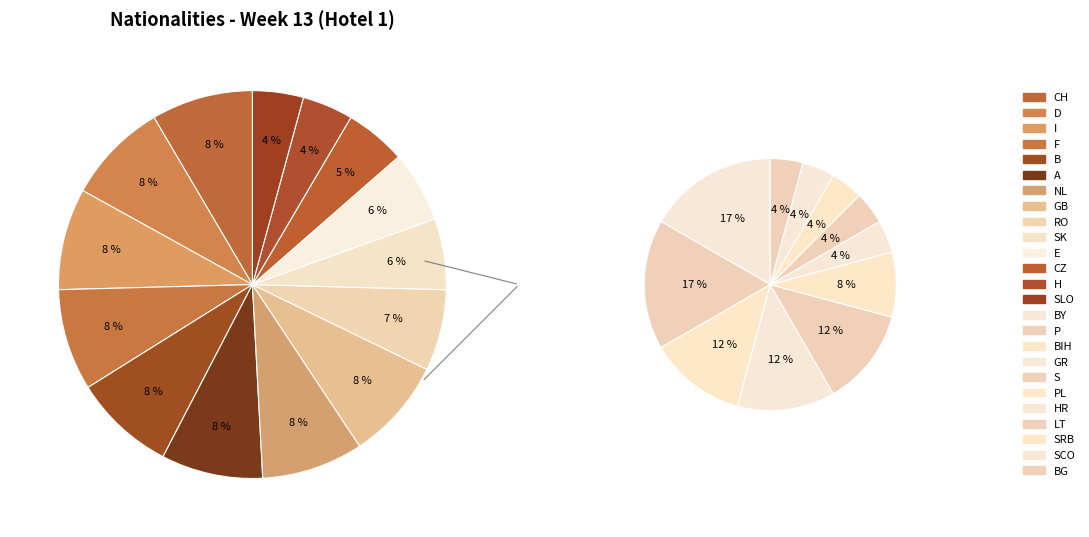

Count the number of slices in the pie.

25